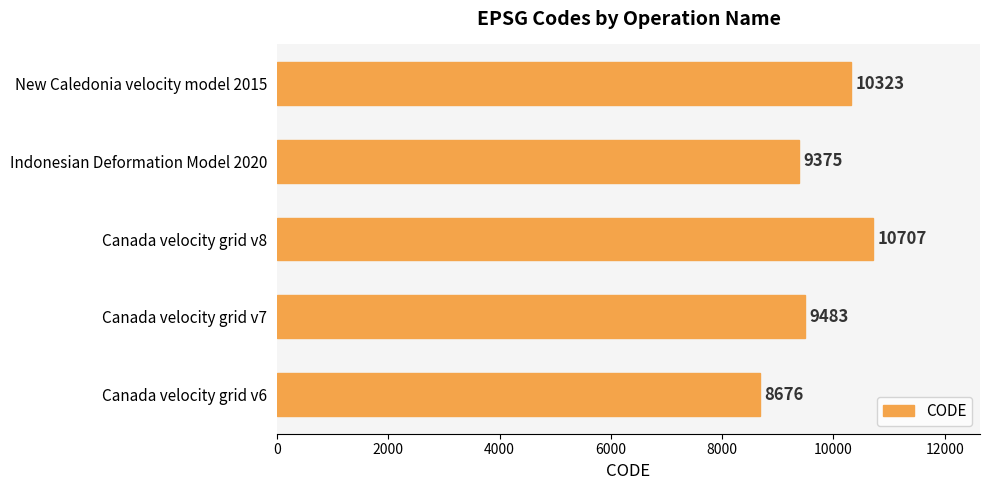

The chart shows a value of 4379 at Canada velocity grid v7. True or false?

False